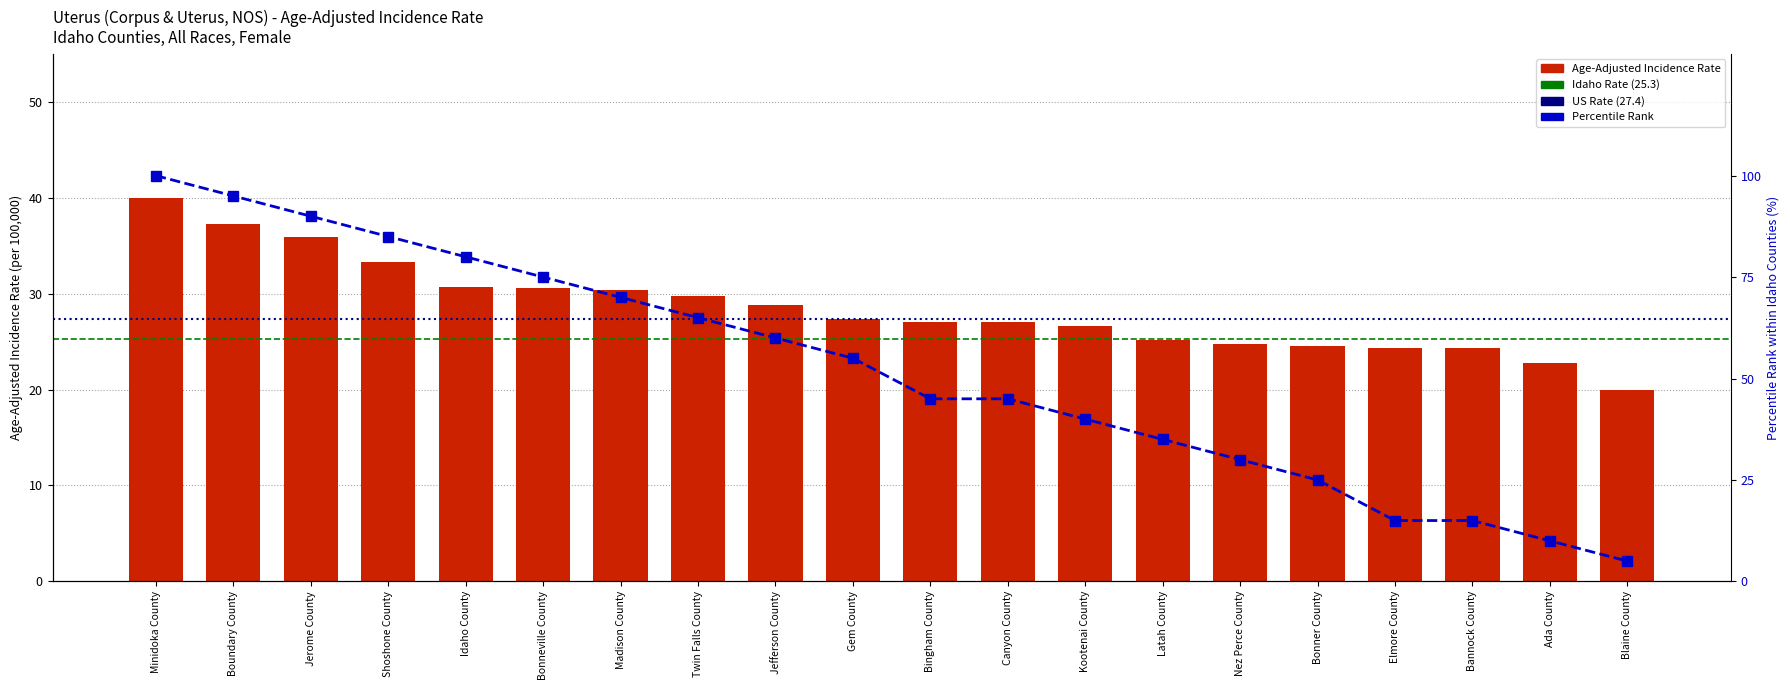

What is the label of the 18th bar from the left?

Bannock County